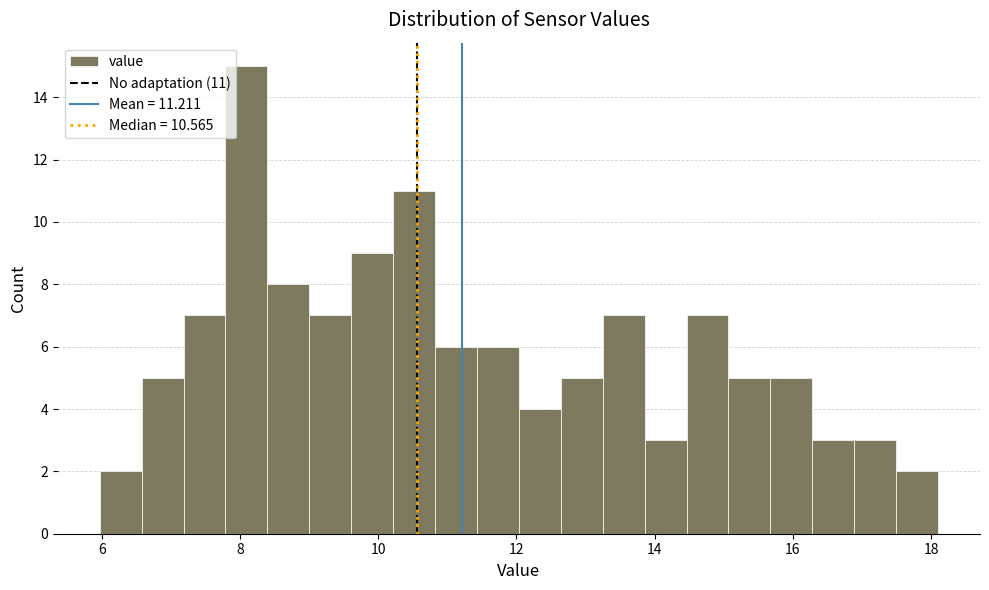

Read against the x-axis, roughly where is the centre of the tallest bar?

8.0